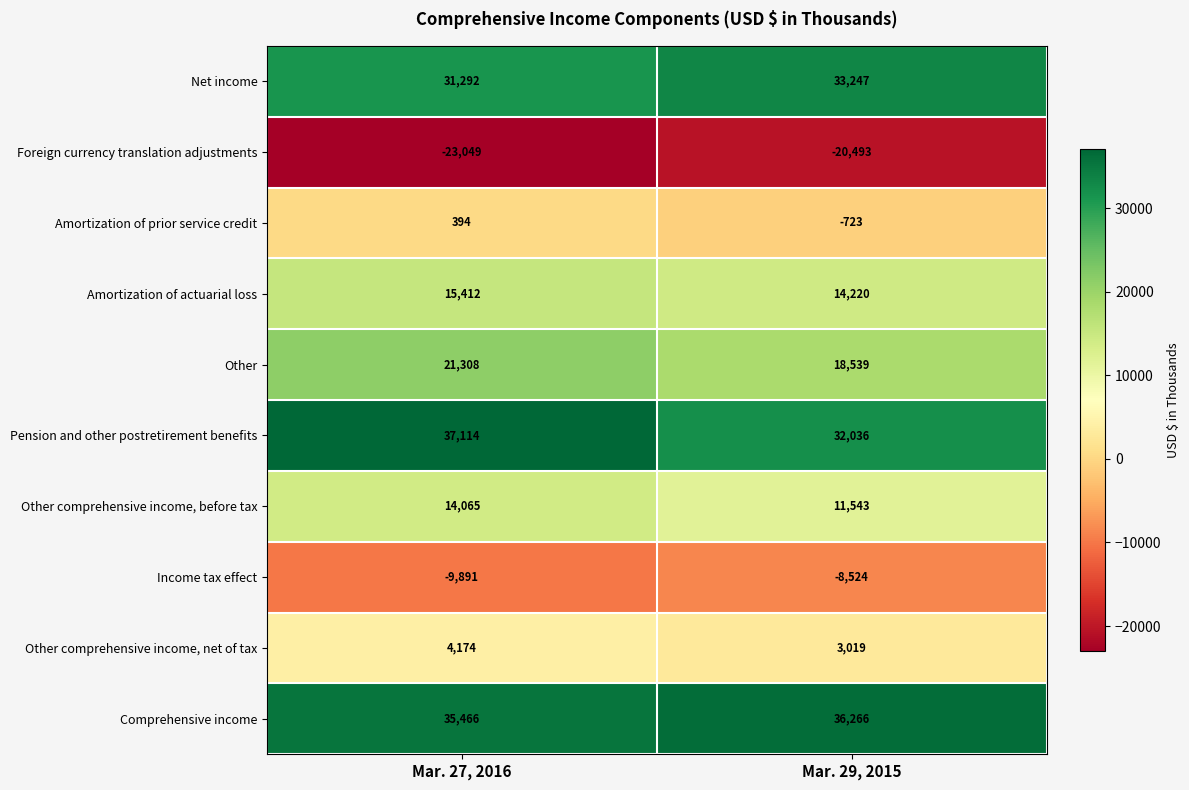

What is the difference between the Income tax effect values at Mar. 27, 2016 and Mar. 29, 2015?

1367